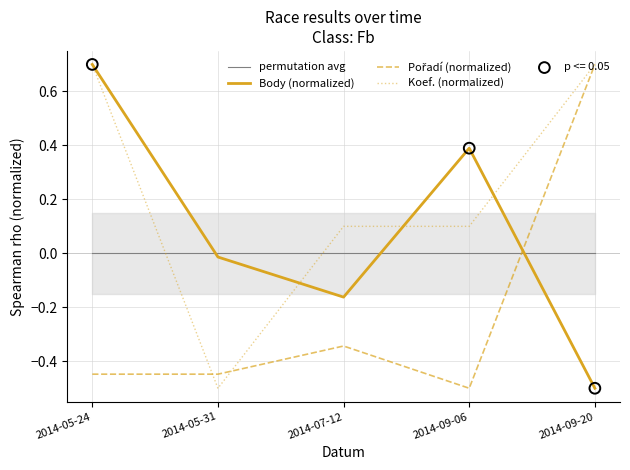

What are all the series names shown in the legend?

permutation avg, Body (normalized), Pořadí (normalized), Koef. (normalized)